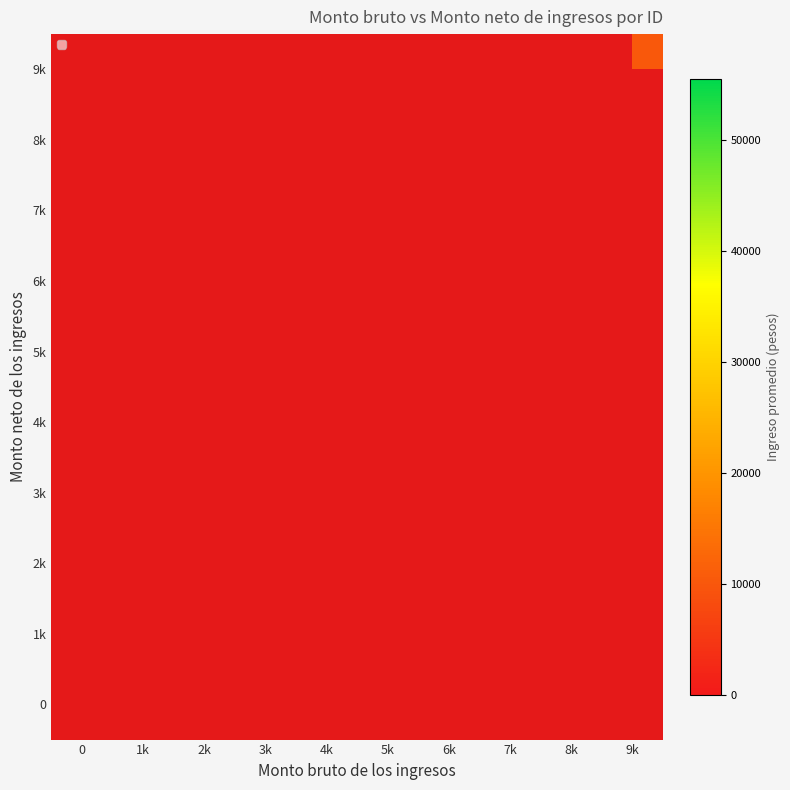

Which category has the highest value across all series?

2k